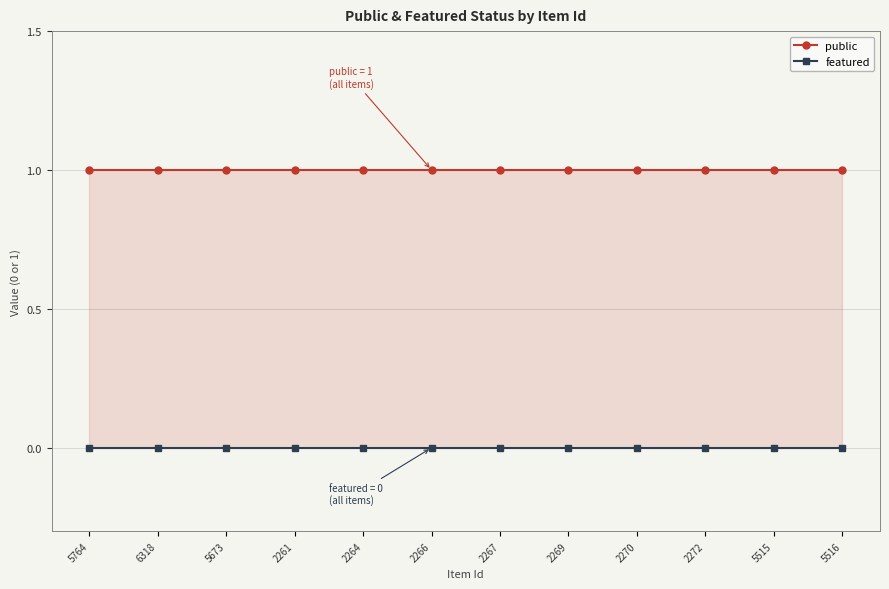

True or false: public has more than 2 points higher than both neighbors.

False